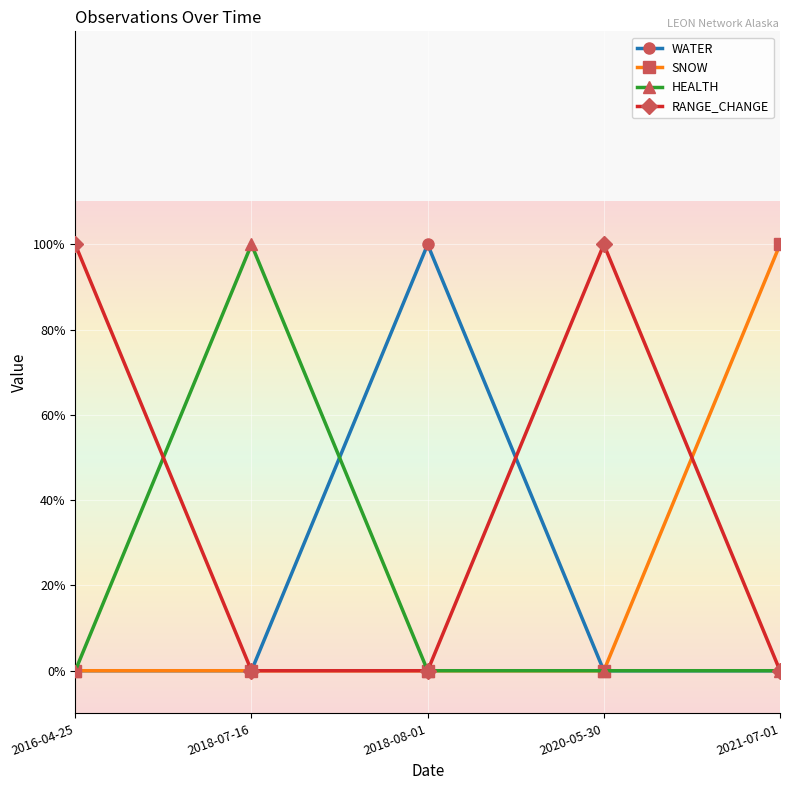

Is this an area chart (filled region under the line)?

No